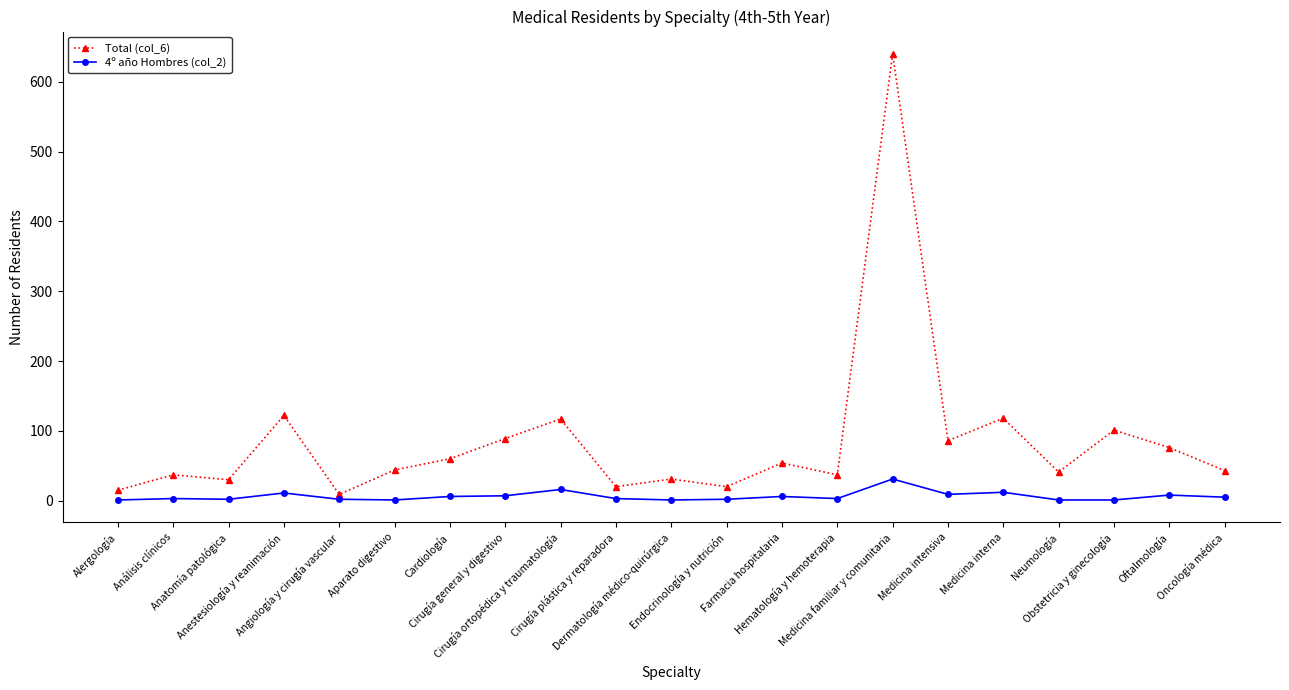

What is the sum of the Total (col_6) values at Anatomía patológica and Oftalmología?

106